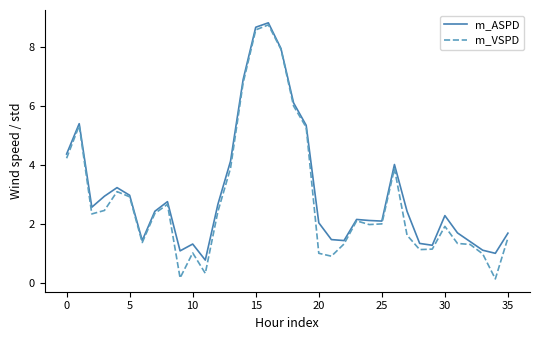

What is the greatest value displayed?

8.8